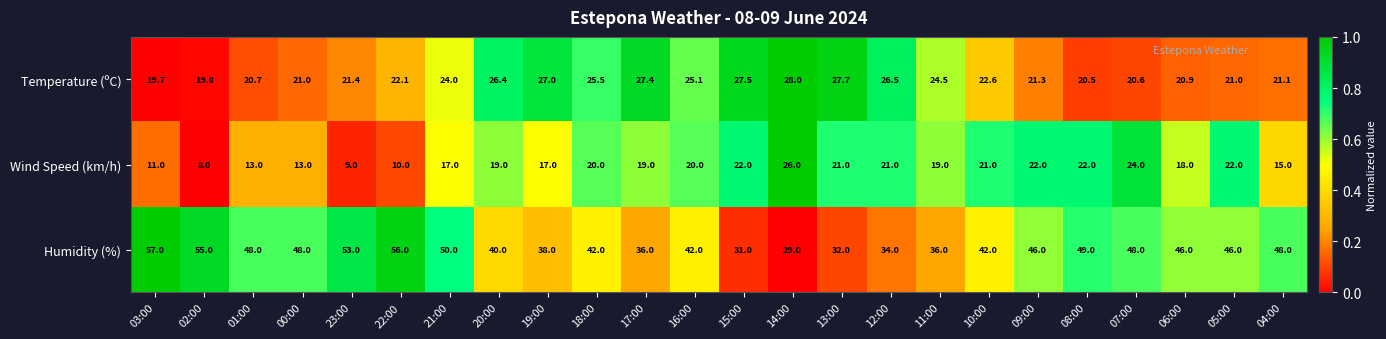

How many values in the Humidity (%) series are below 46?

11